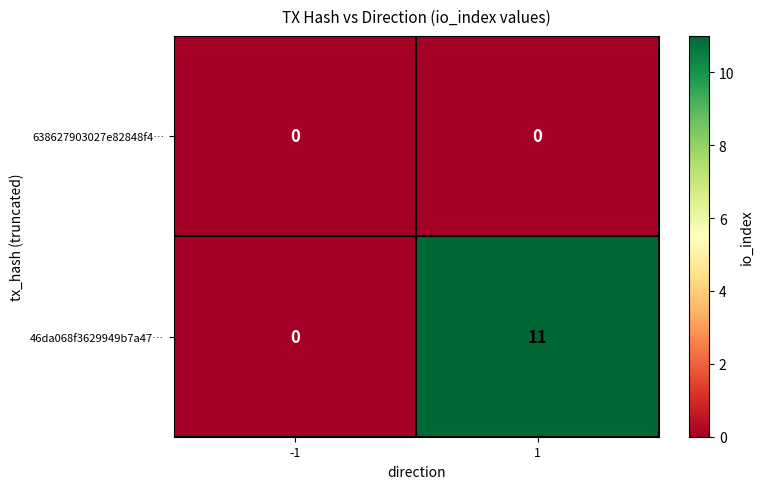

What is the difference between the maximum and minimum values in the 46da068f3629949b7a47… series?

11